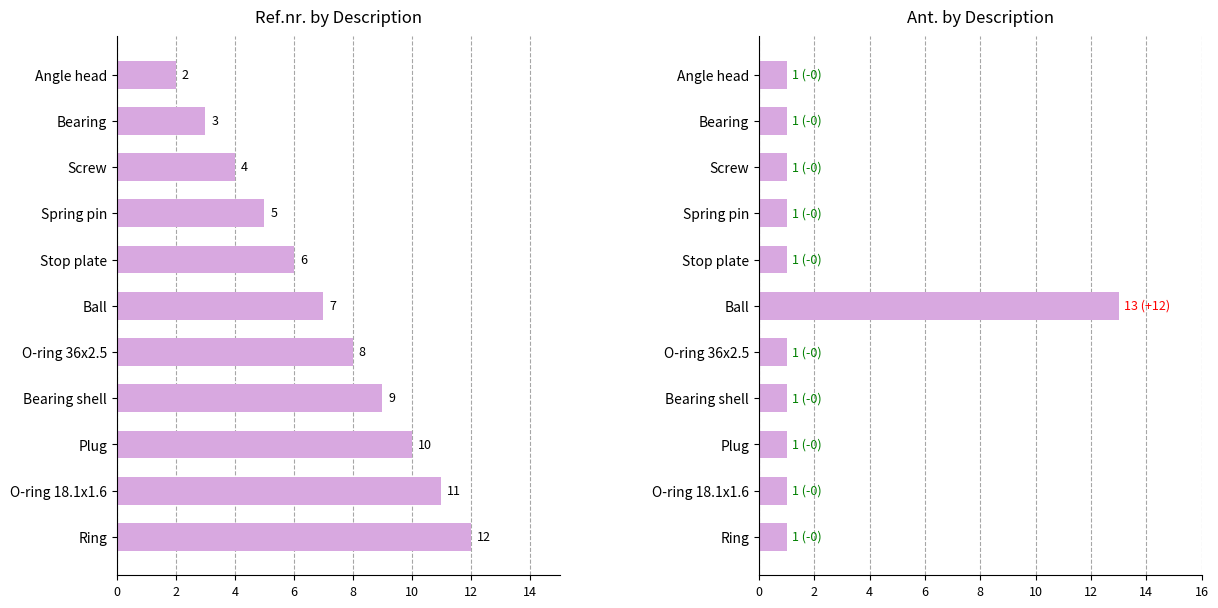

Rank the series by their average value, from lowest to highest.

Ant., Ref.nr.